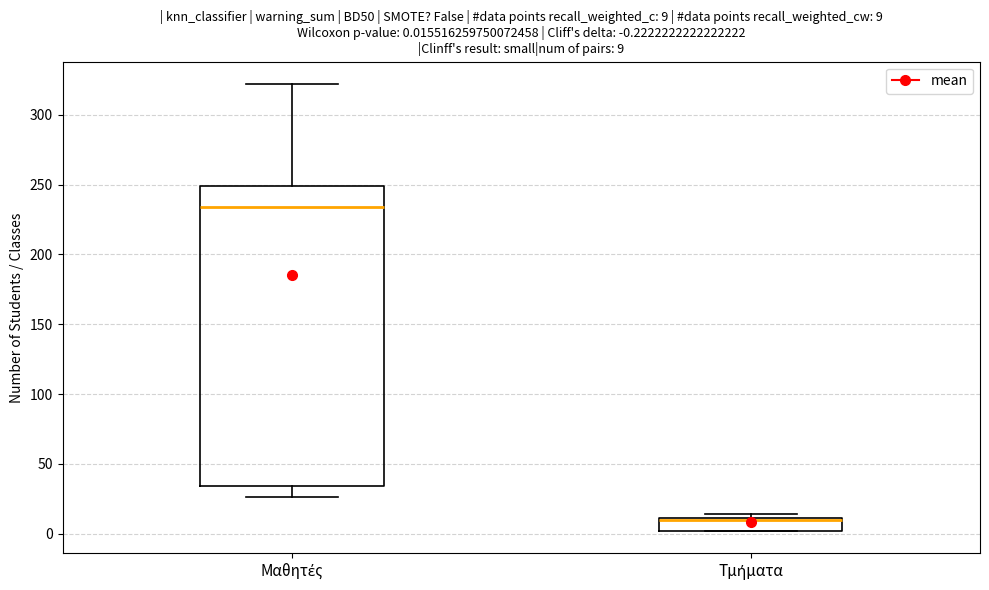

Comparing the boxes themselves (not the whiskers), which one is the tallest?

Μαθητές